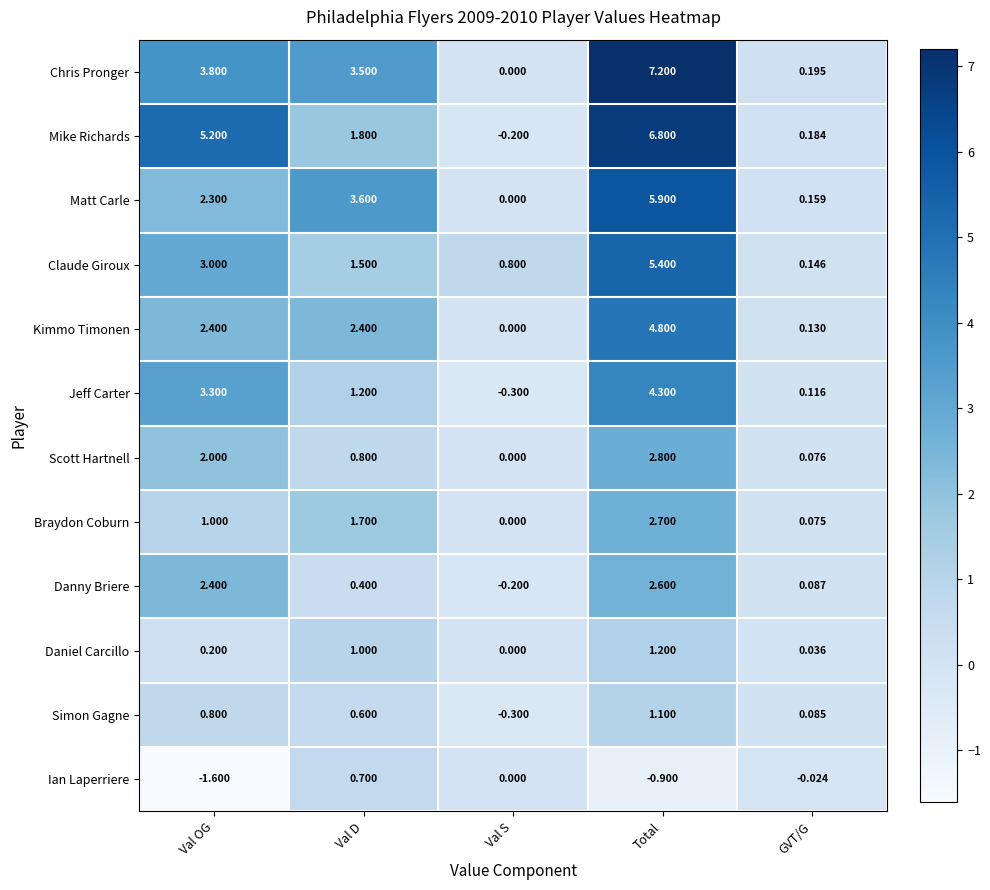

Rank the series at Total from lowest to highest value.

Ian Laperriere, Simon Gagne, Daniel Carcillo, Danny Briere, Braydon Coburn, Scott Hartnell, Jeff Carter, Kimmo Timonen, Claude Giroux, Matt Carle, Mike Richards, Chris Pronger